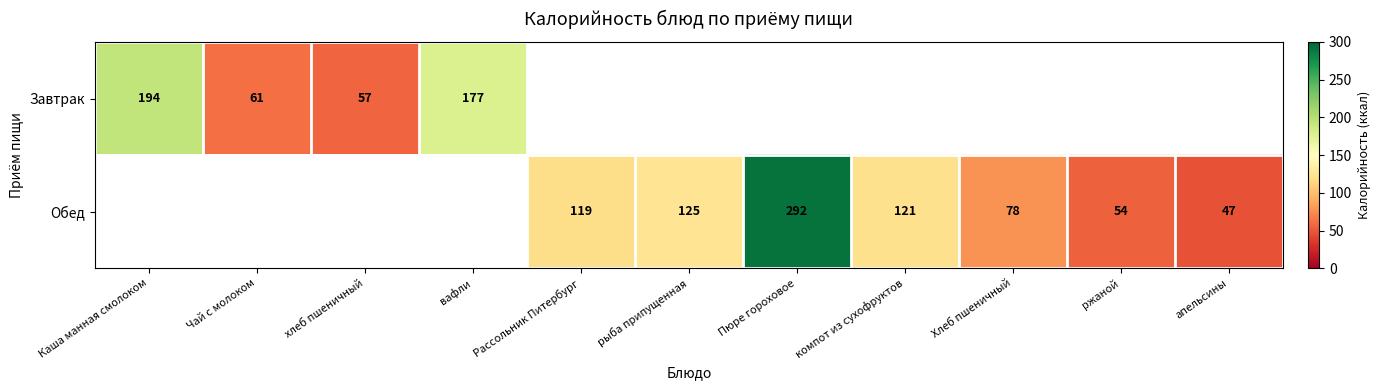

What is the sum of the Обед values at Пюре гороховое and Хлеб пшеничный?

370